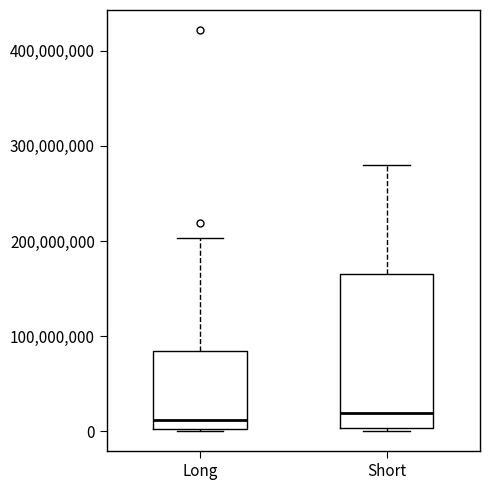

Where is the upper edge of the box for Short on the y-axis? The values are not printed on the chart, so give them approximately, as read against the axis.

170000000